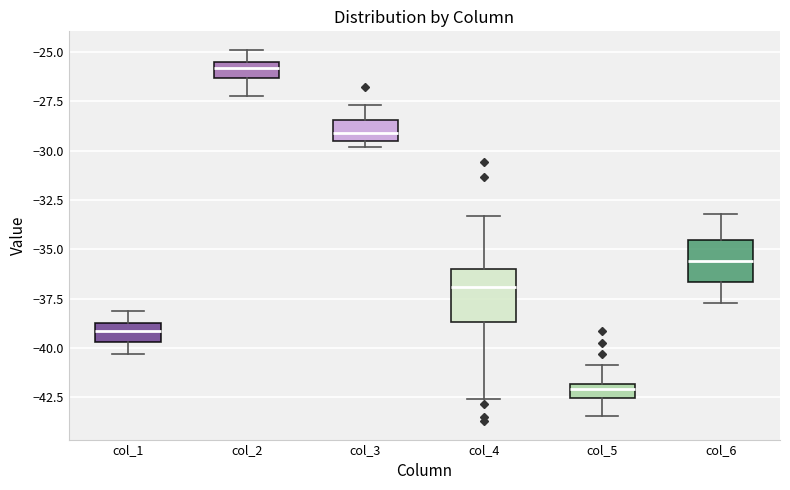

Where does the upper whisker of the box for col_3 end on the y-axis? The values are not printed on the chart, so give them approximately, as read against the axis.

-27.5